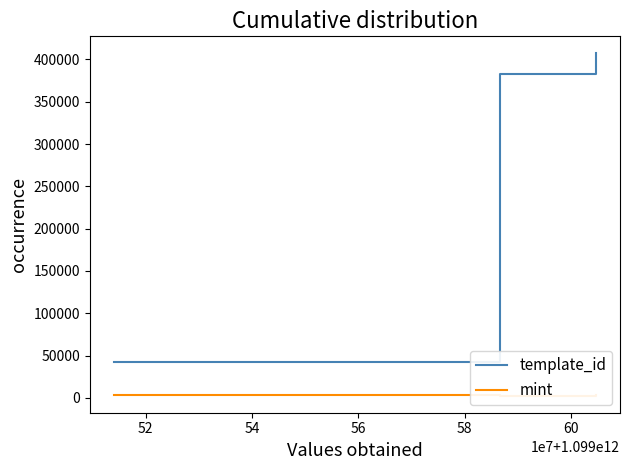

How many lines are shown in the chart?

2